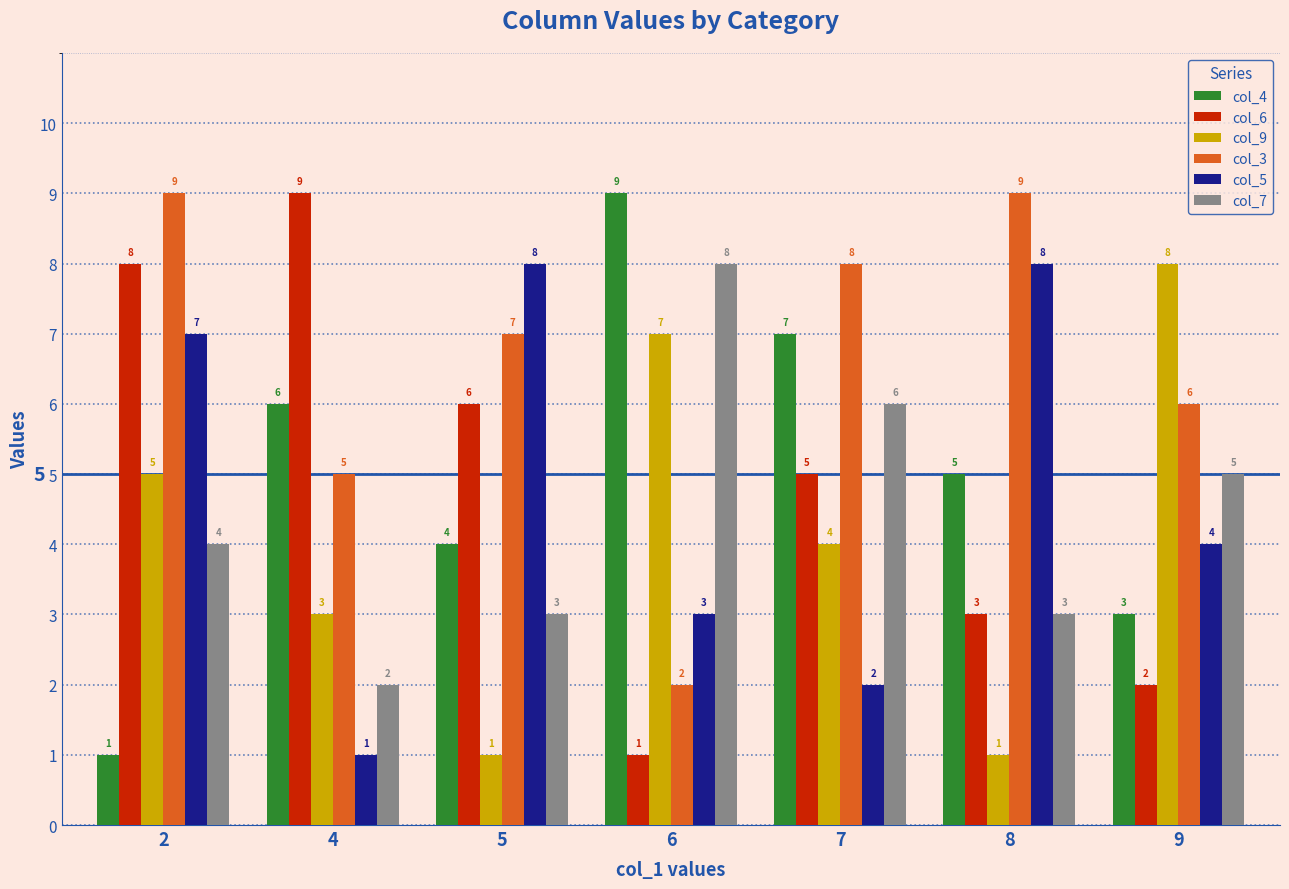

At which label is col_4 closest to 5?

8